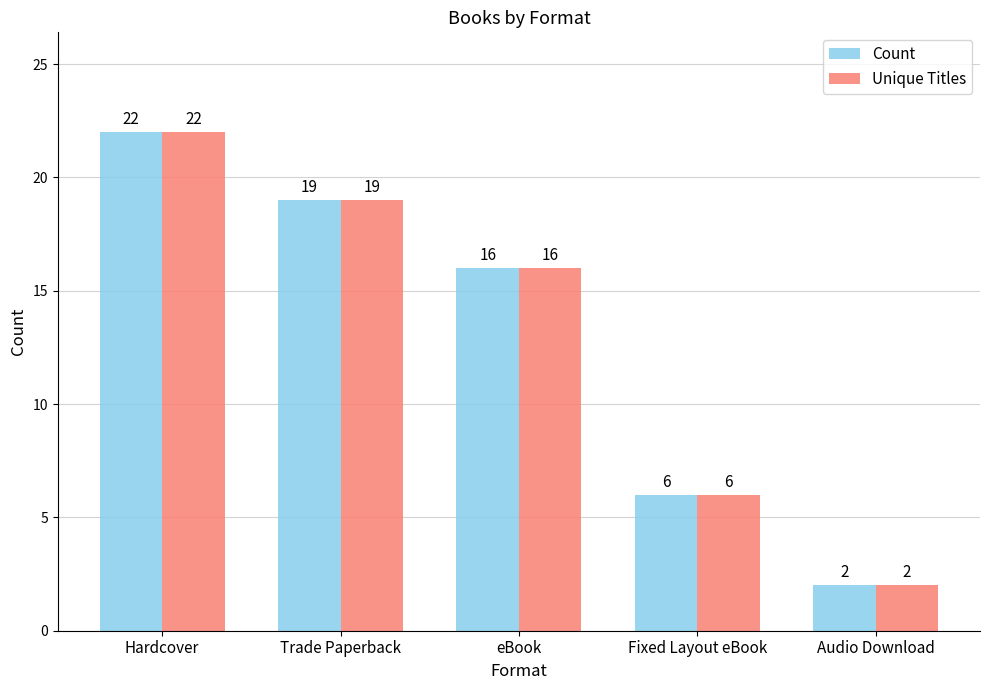

What is the label of the 1st bar from the right?

Audio Download